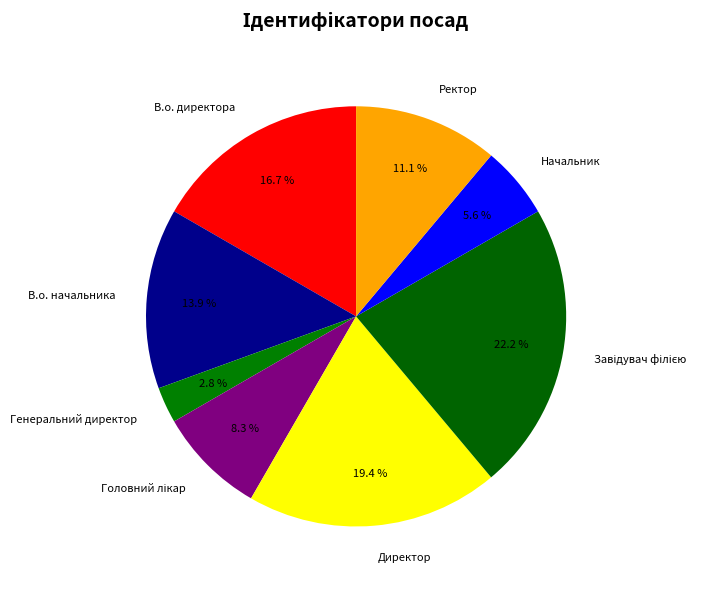

Count the number of slices in the pie.

8